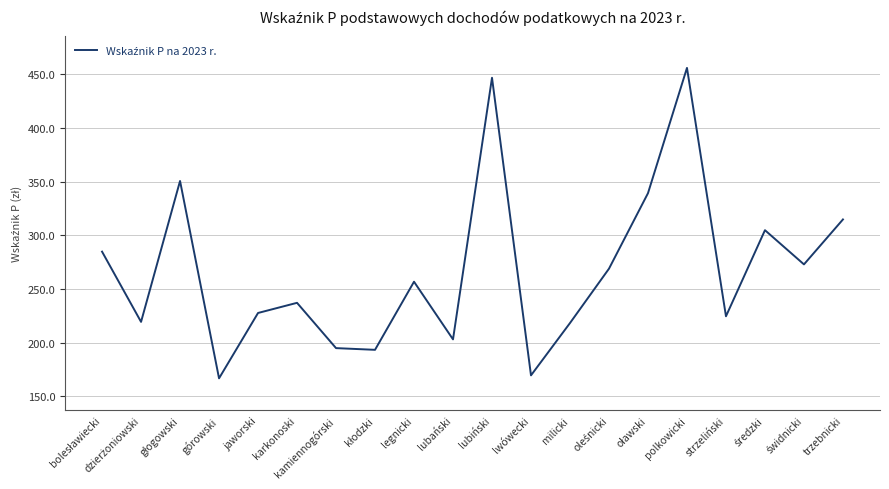

True or false: the data has more than 1 interior local peaks.

True